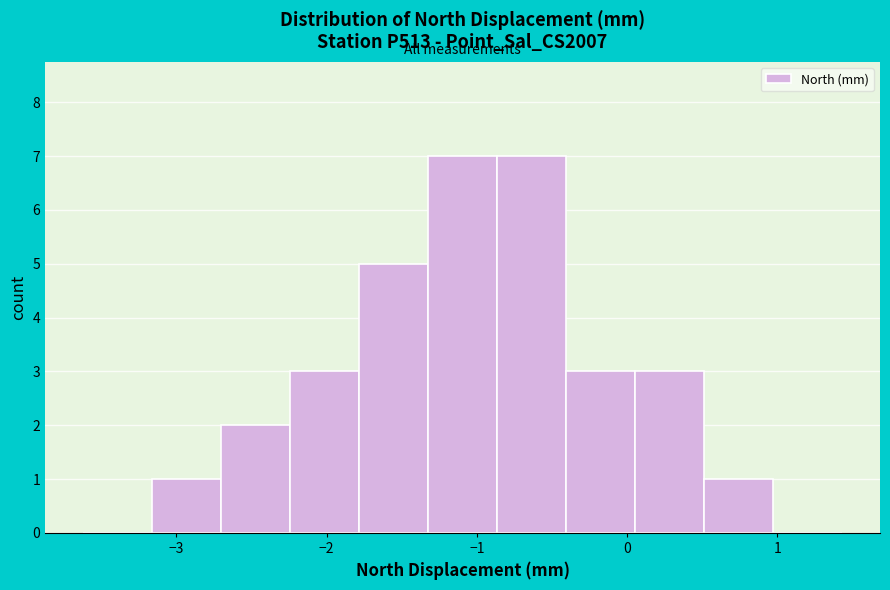

What is the height of the bar covering -2.7 to -2.2 on the x-axis? Neither the bar edges nor the heights are printed on the chart, so give them approximately, as read against the axes.

2